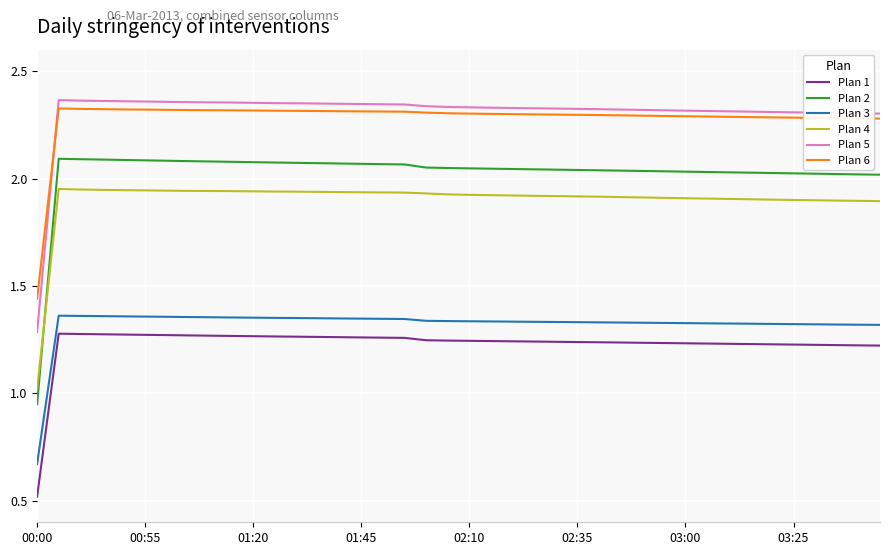

At how many categories does at least one series exceed 1?

40